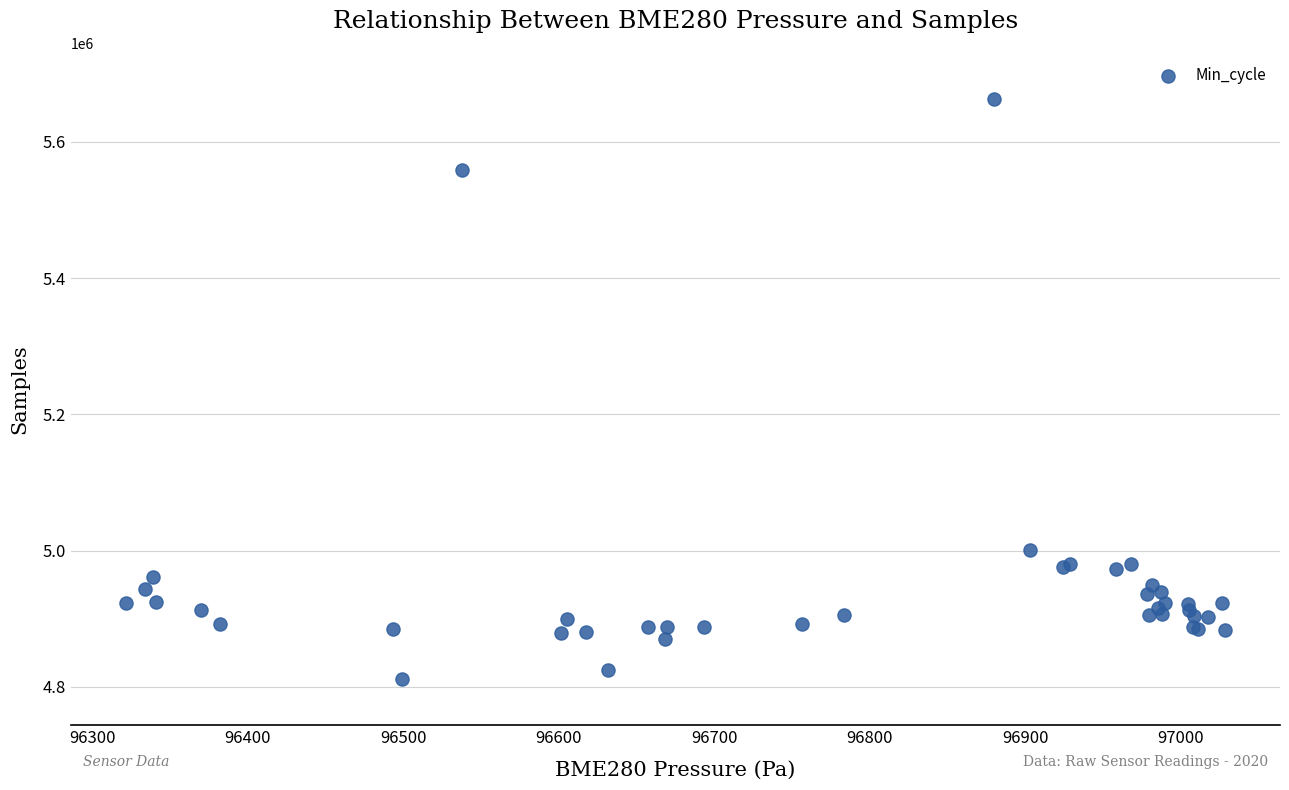

What Y value in the scatter plot is closest to 5237078?

5000457